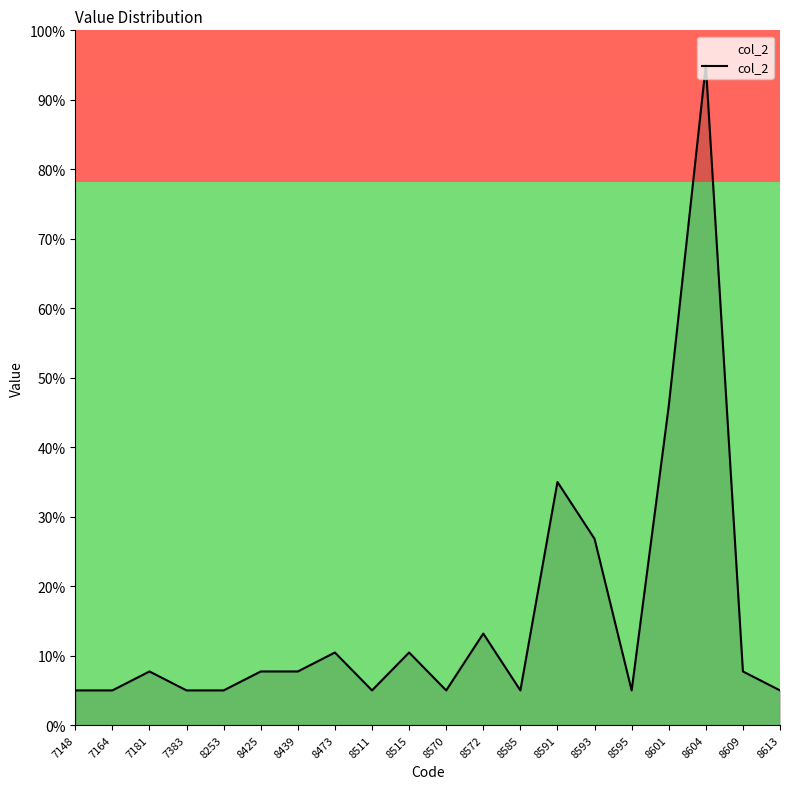

At which category does the data reach its first local peak?

7181